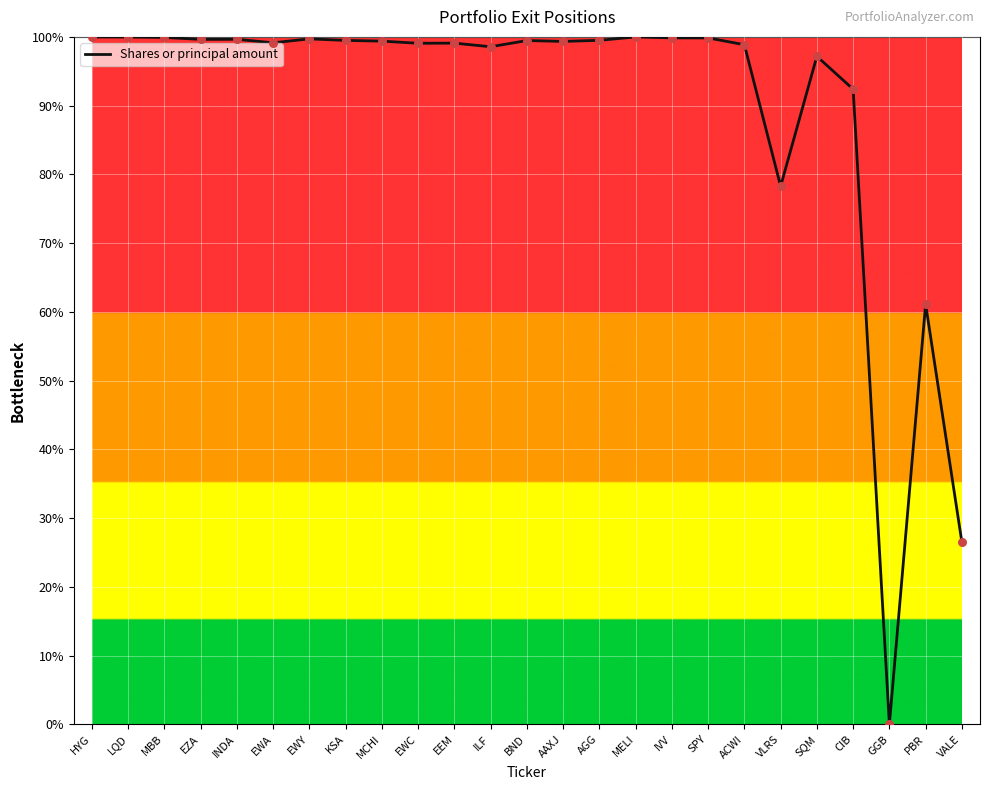

What is the change in value from SPY to VLRS?

-21.6